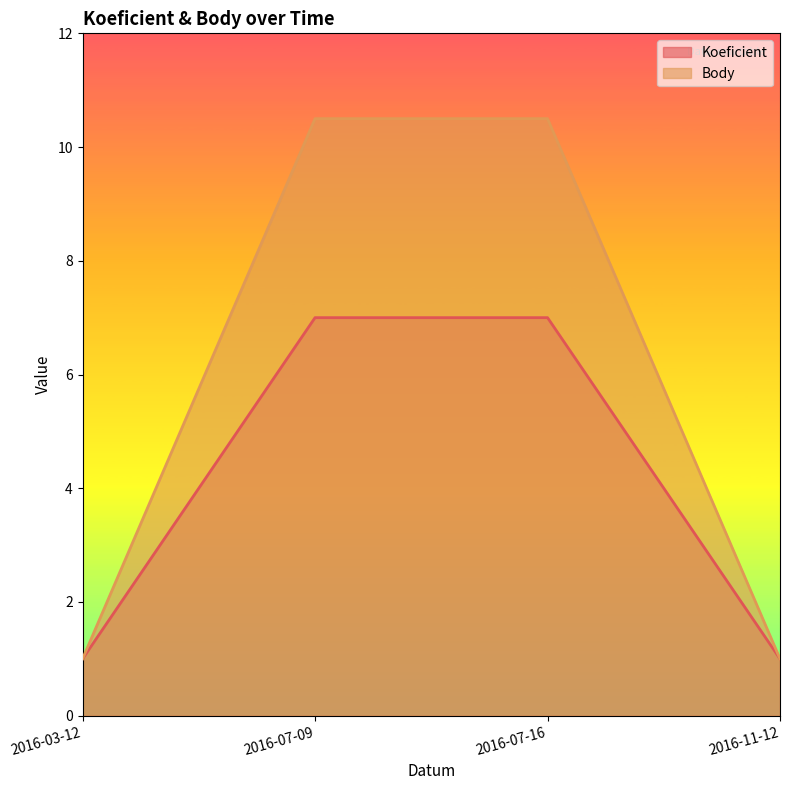

Reading right to left, list all the values displayed in this chart.

Koeficient: 1.0	7.0	7.0	1.0
Body: 1.0	10.5	10.5	1.0